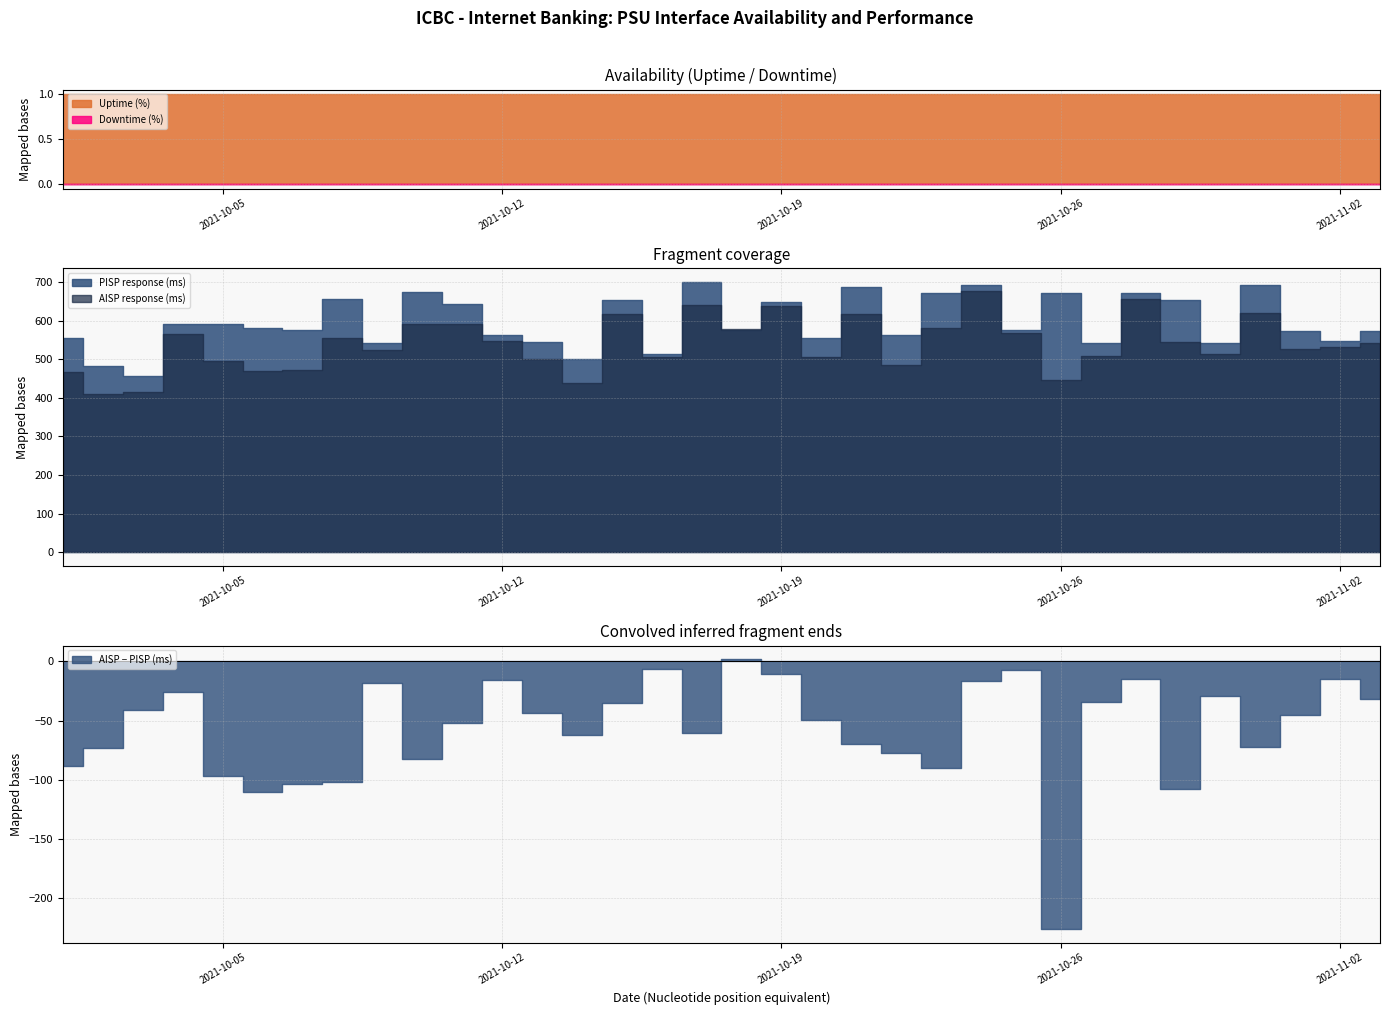

List the labels in order of AISP response (ms) value, smallest first.

2021-10-02, 2021-10-03, 2021-10-14, 2021-10-26, 2021-10-01, 2021-10-06, 2021-10-07, 2021-10-22, 2021-10-05, 2021-10-13, 2021-10-20, 2021-10-16, 2021-10-27, 2021-10-30, 2021-10-09, 2021-11-01, 2021-11-02, 2021-11-03, 2021-10-29, 2021-10-12, 2021-10-08, 2021-10-04, 2021-10-25, 2021-10-18, 2021-10-23, 2021-10-11, 2021-10-10, 2021-10-21, 2021-10-15, 2021-10-31, 2021-10-19, 2021-10-17, 2021-10-28, 2021-10-24